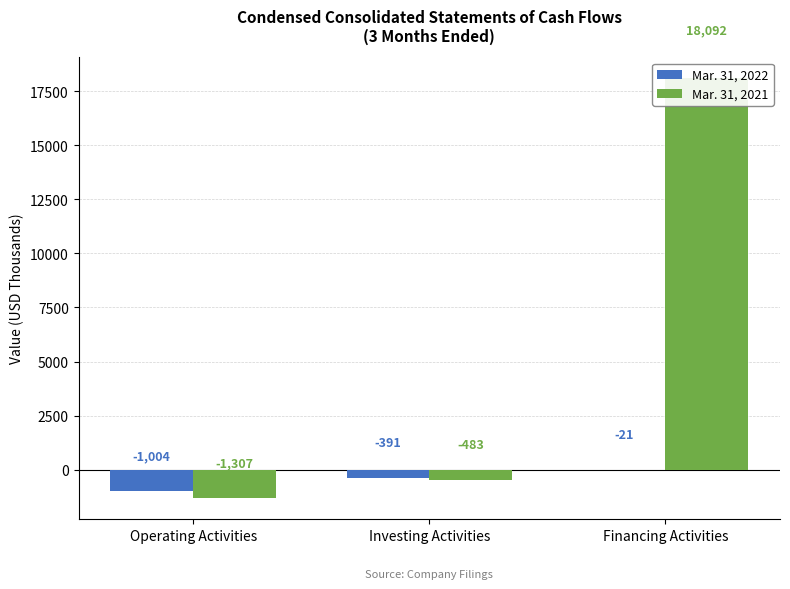

Which has a higher value, Financing Activities or Investing Activities?

Financing Activities